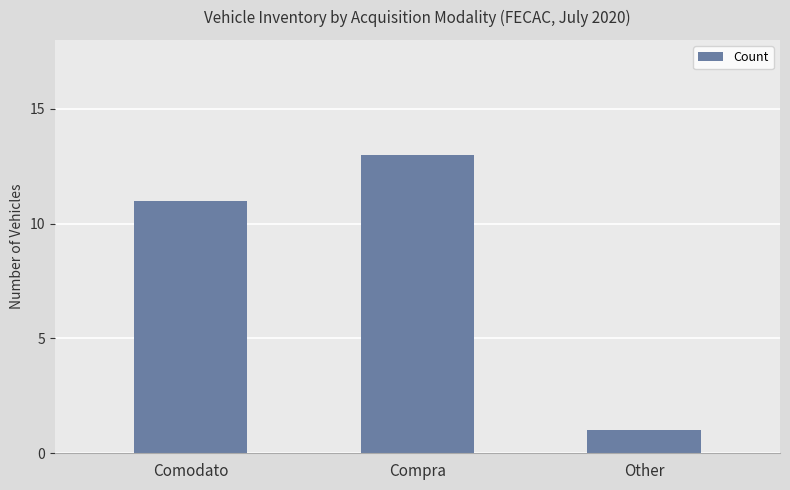

Rank the categories by value from highest to lowest.

Compra, Comodato, Other